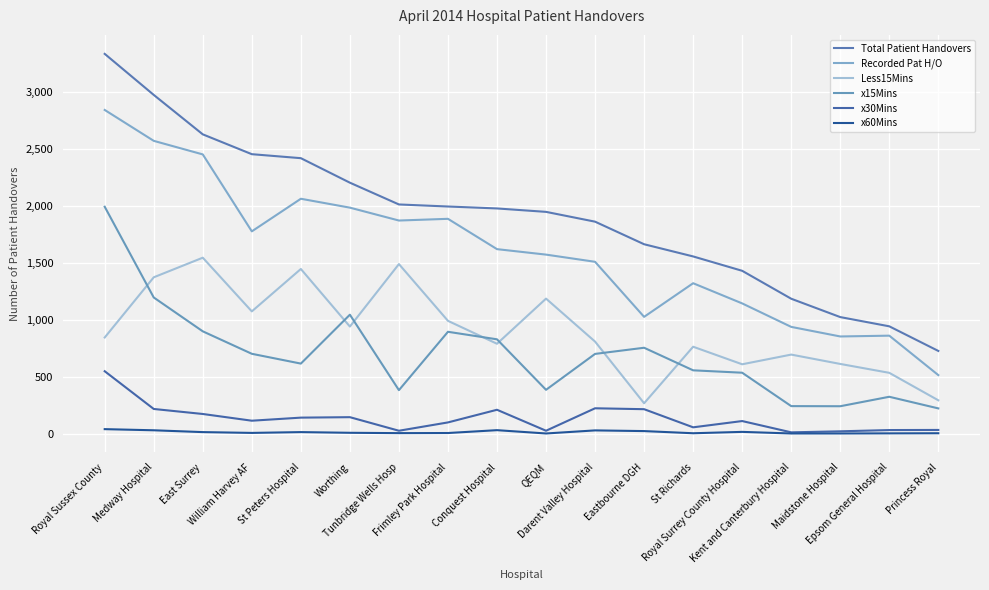

What is the sum of the Recorded Pat H/O values at St Richards and Medway Hospital?

3887